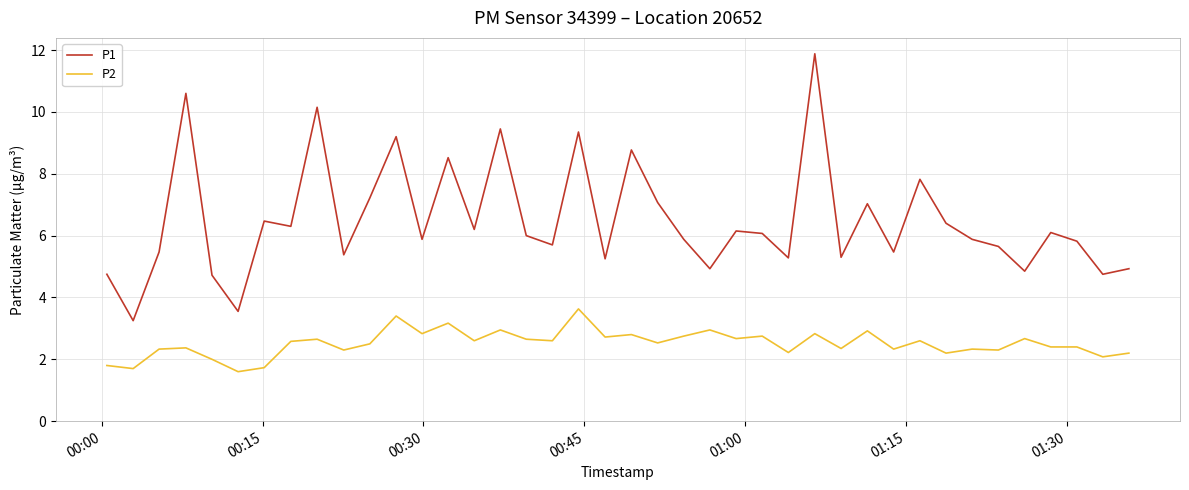

What is the maximum value for P1?

11.9